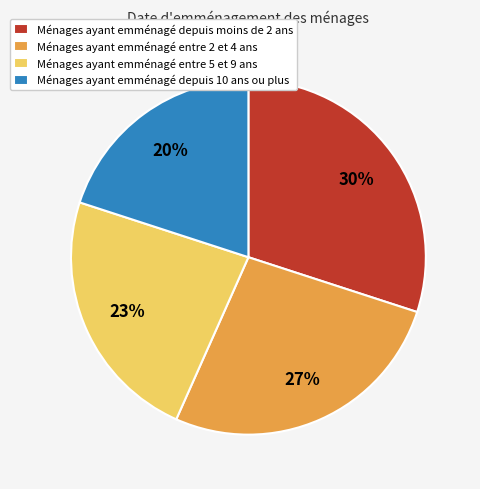

Do Ménages ayant emménagé depuis 10 ans ou plus and Ménages ayant emménagé entre 2 et 4 ans together represent more than half of the pie?

No